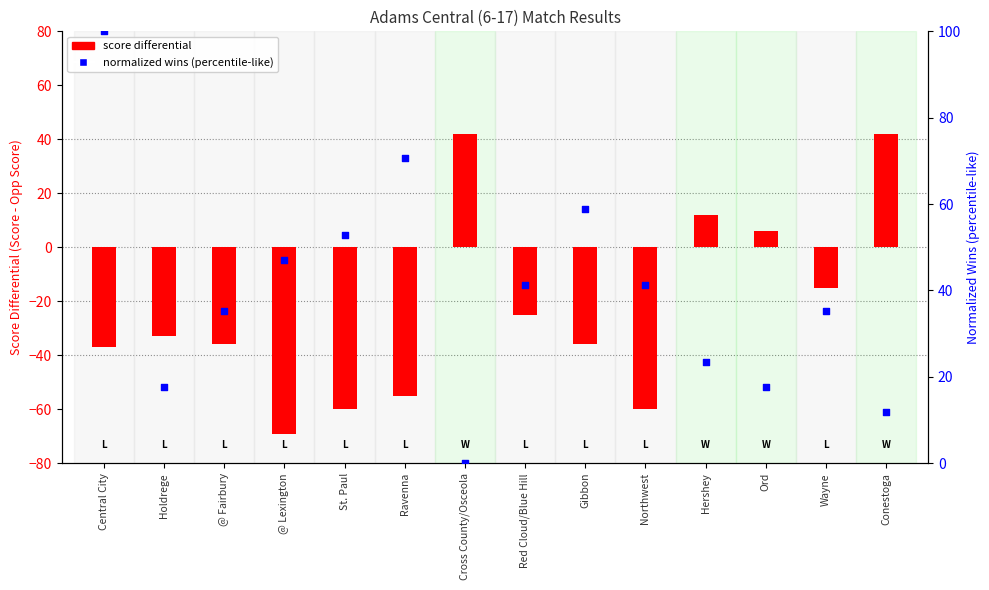

Which series reaches the minimum Y coordinate?

Score Differential